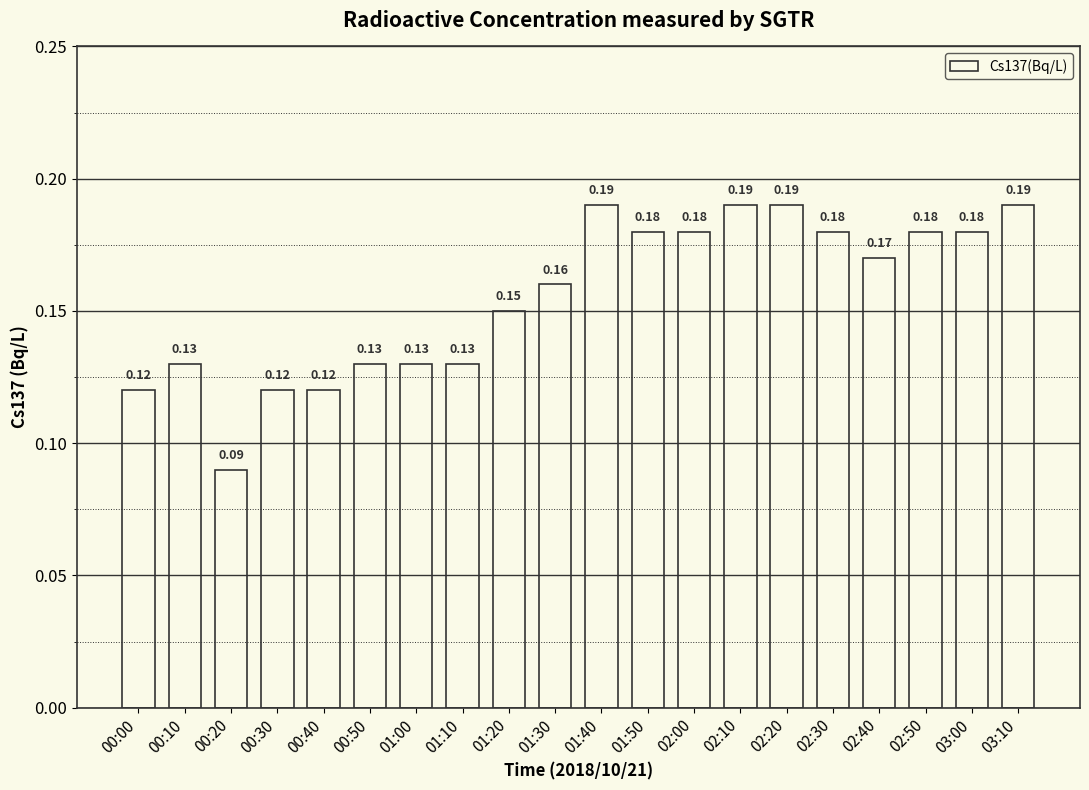

How many distinct data groups are displayed?

1